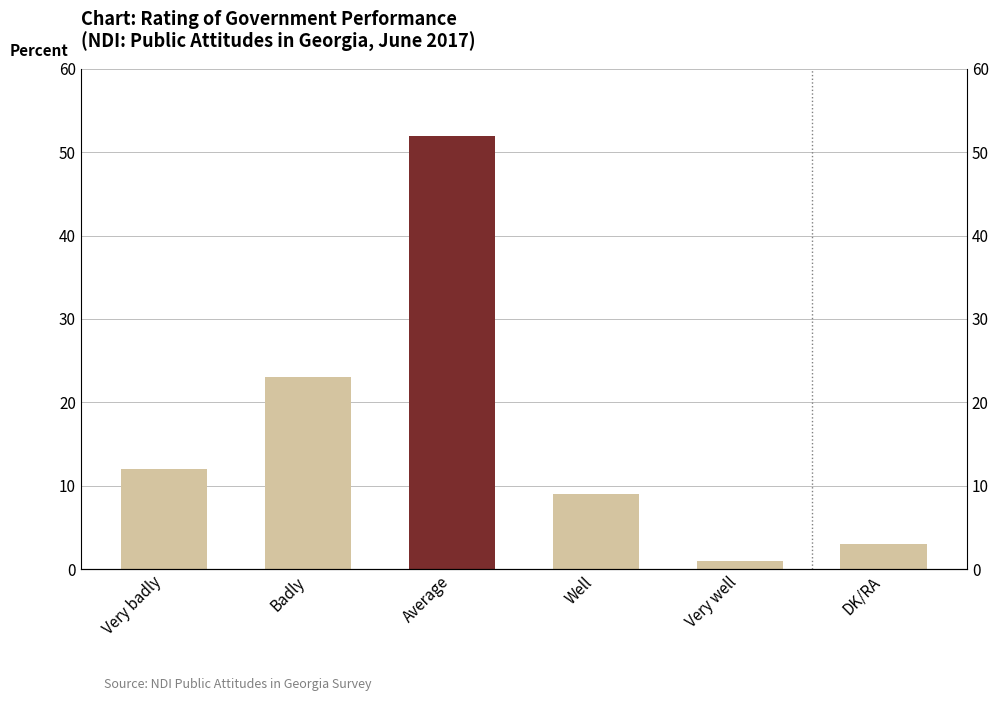

What is the greatest value displayed?

52